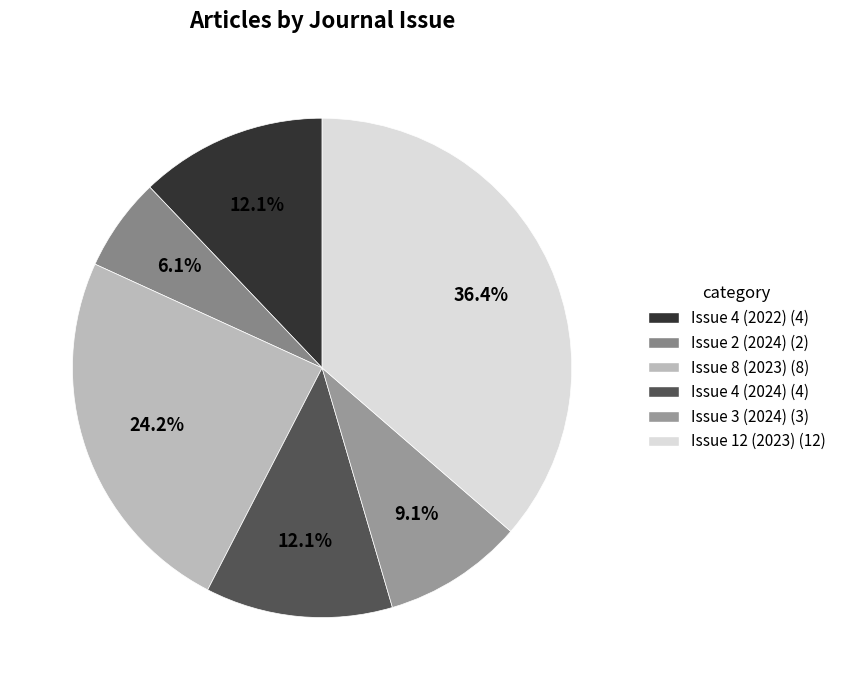

Which slice is the largest?

Issue 12 (2023)